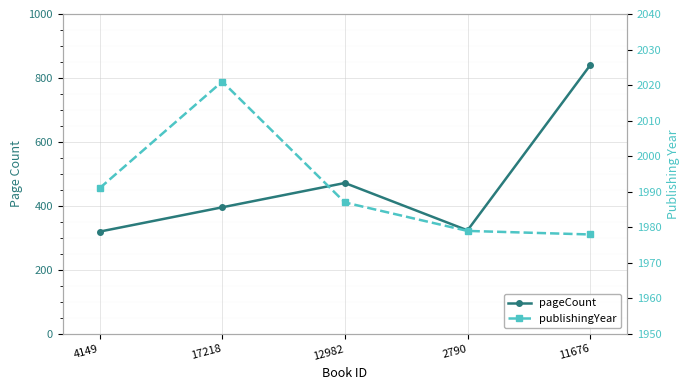

Between 12982 and 11676, which series saw the biggest shift?

pageCount